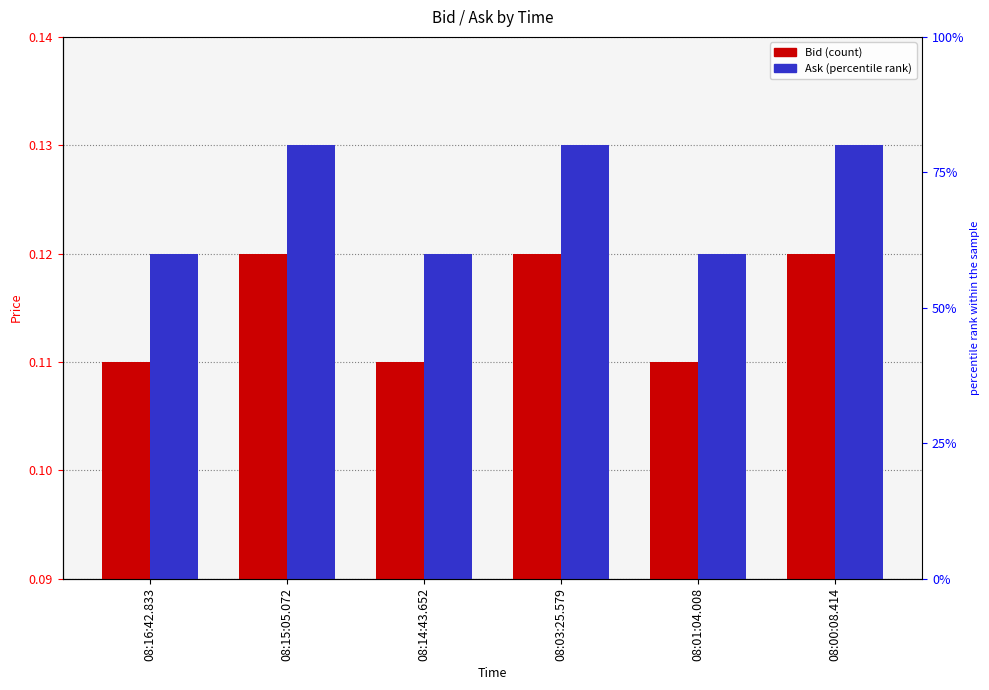

Rank the categories by Ask value from lowest to highest.

08:16:42.833, 08:14:43.652, 08:01:04.008, 08:15:05.072, 08:03:25.579, 08:00:08.414